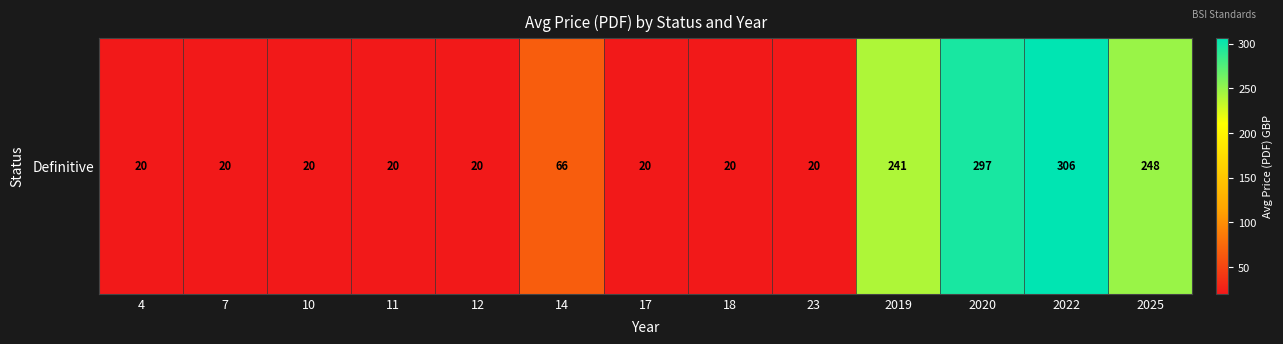

The value at 23 is 20.0. True or false?

True